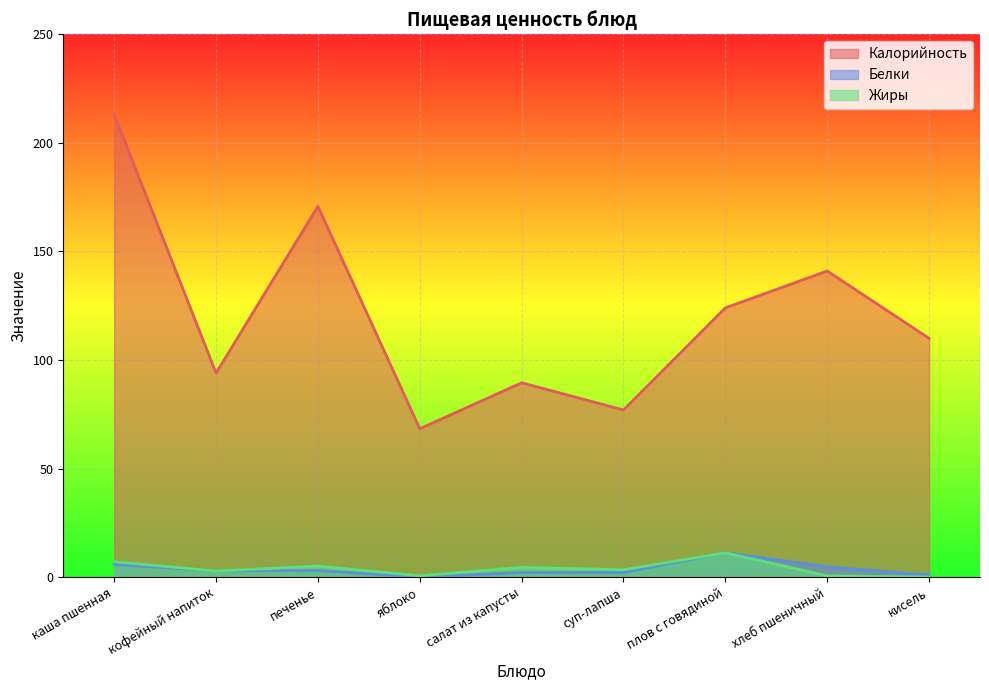

Where is the first local maximum for Белки?

печенье